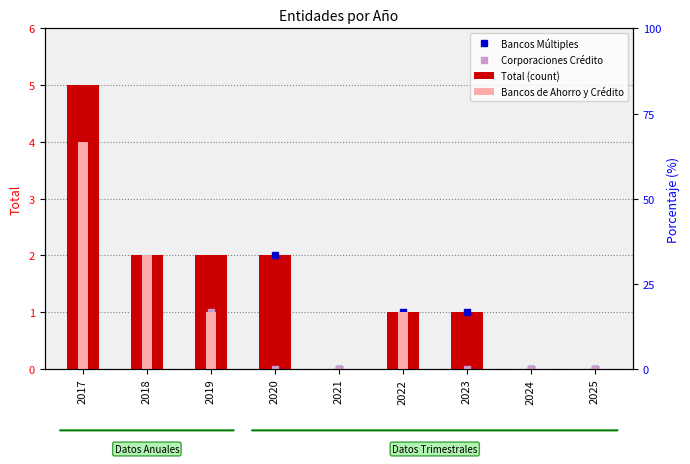

Rank the series at 2021 from highest to lowest value.

Bancos Múltiples, Corporaciones Crédito, Total (count), Bancos de Ahorro y Crédito